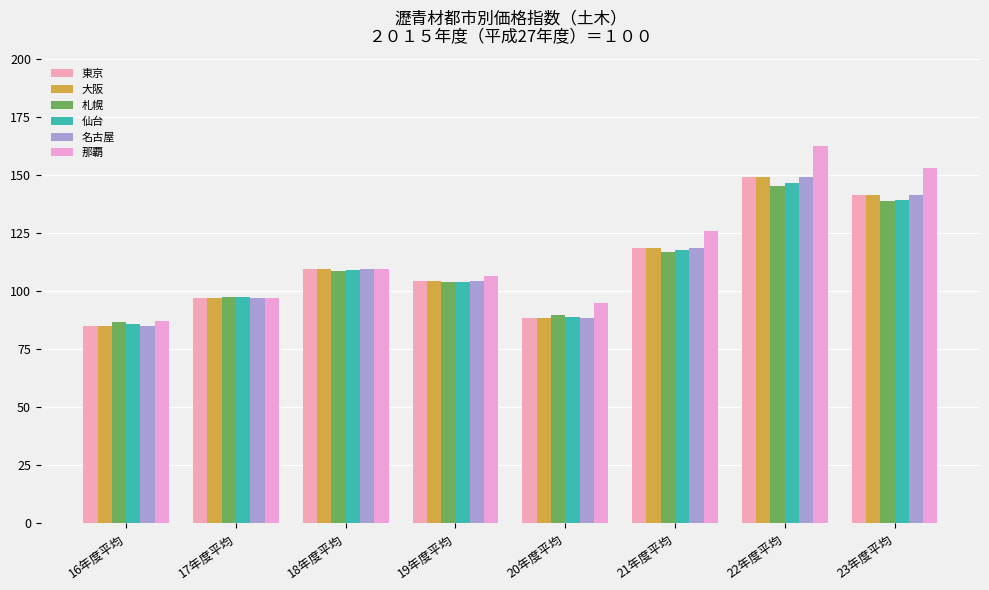

How many bars are there in total?

48